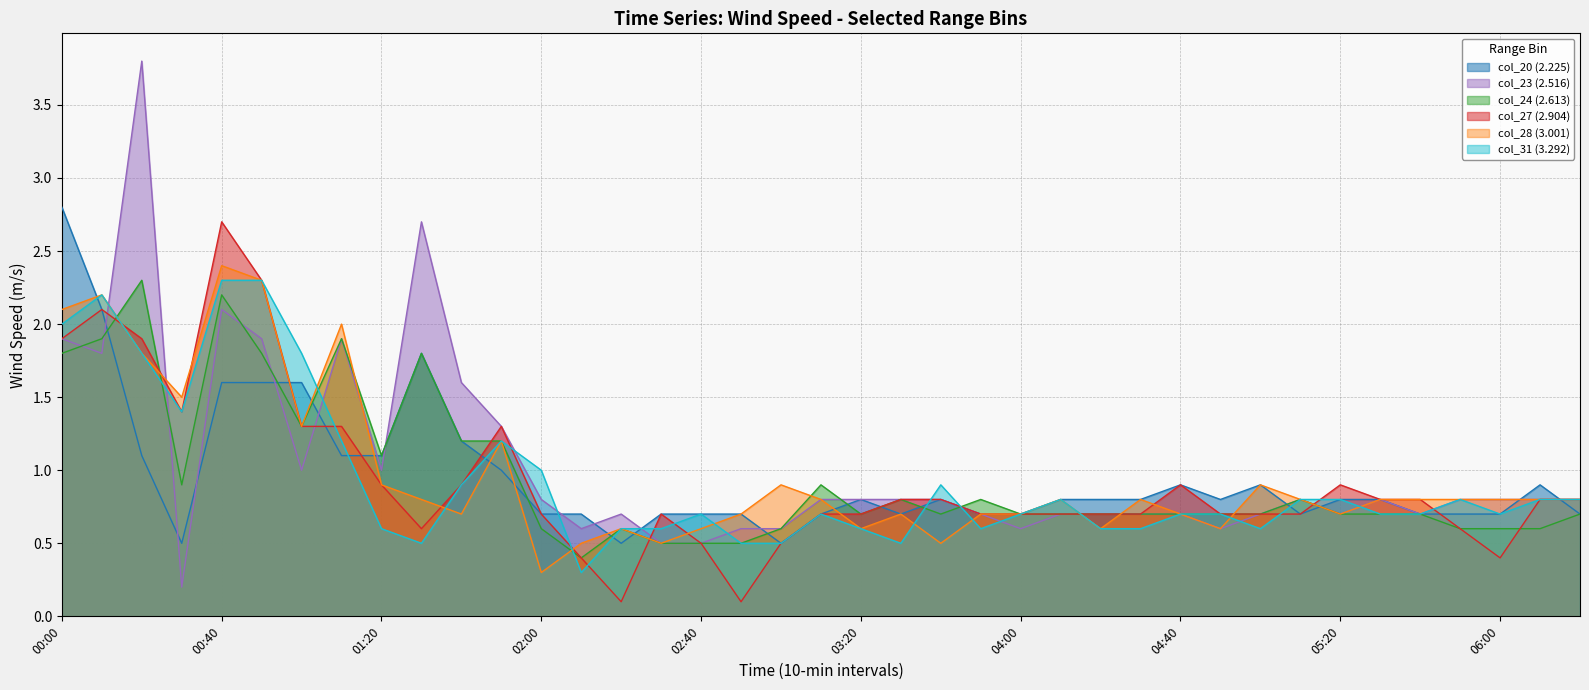

How many interior local valleys does the col_23 (2.516) series have?

9